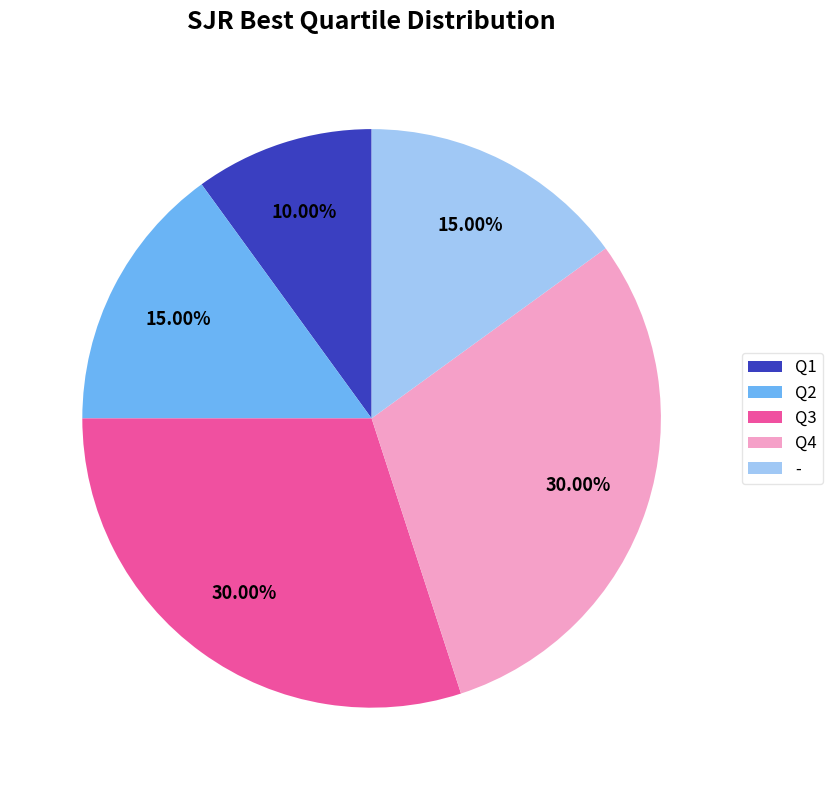

Which slice is the smallest?

Q1